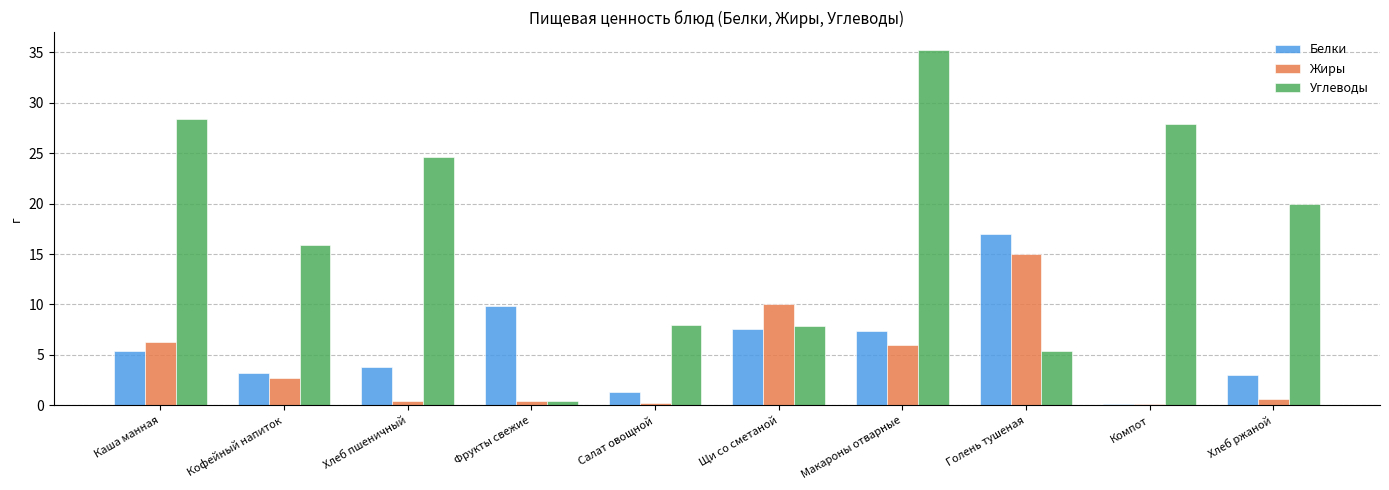

Which series has the largest total across all categories?

Углеводы